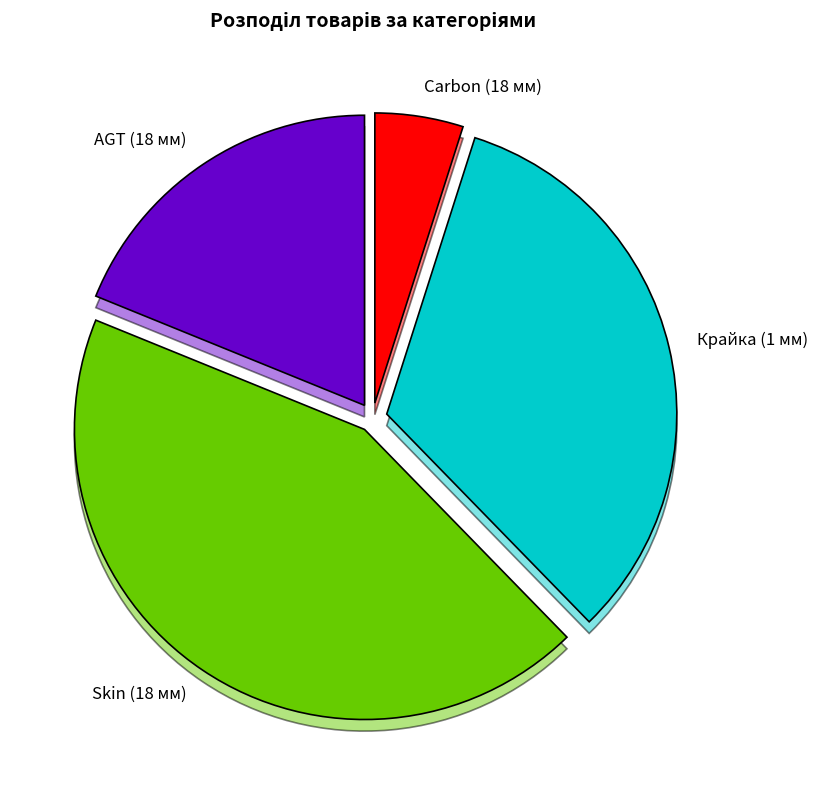

What percentage is the AGT (18 мм) slice, to the nearest percent?

19%